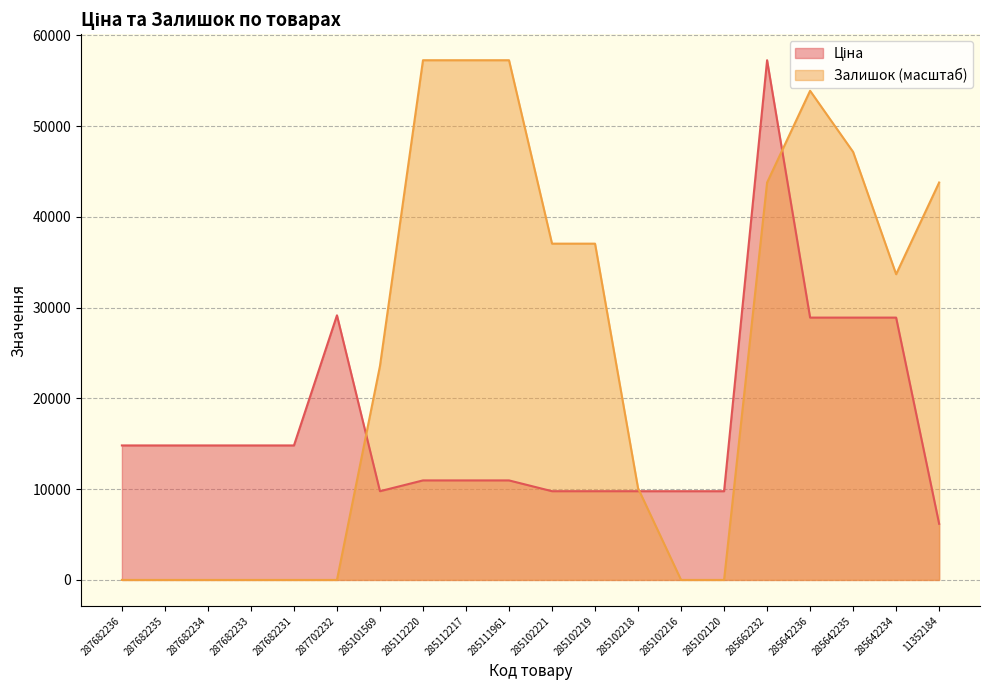

What is the average value of the Ціна series?

17246.6